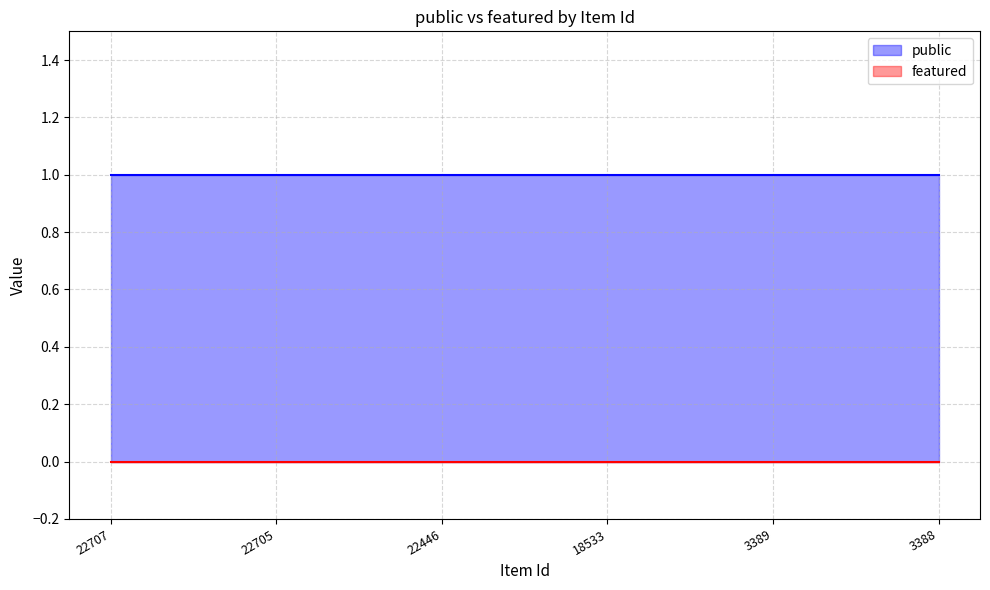

Is the value of public at 22446 greater than the value of featured at 22446?

Yes